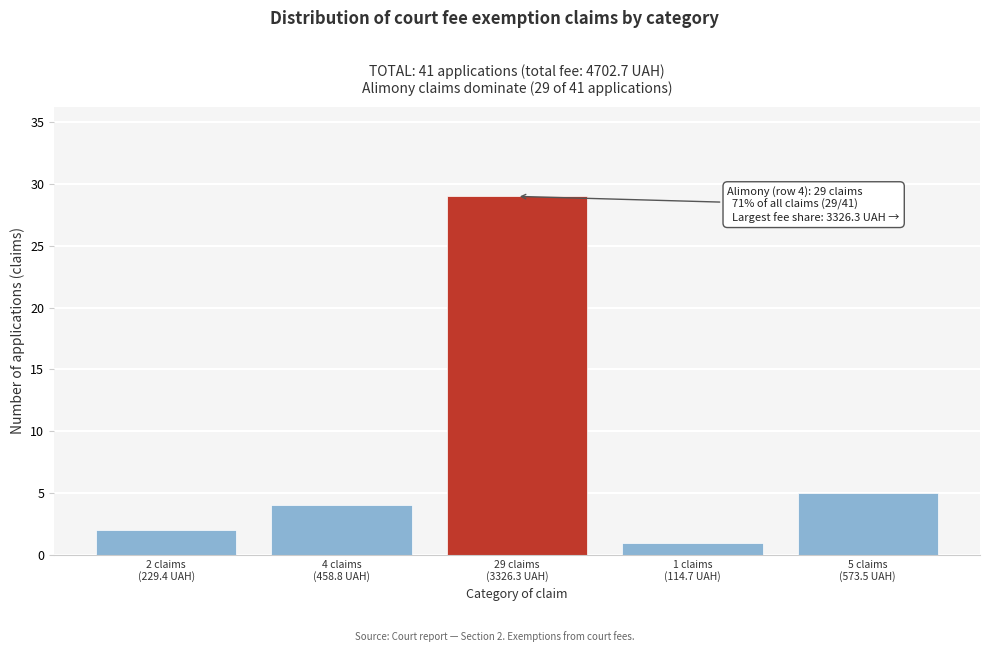

Reading left to right, transcribe all the data shown in this chart.

2	4	29	1	5